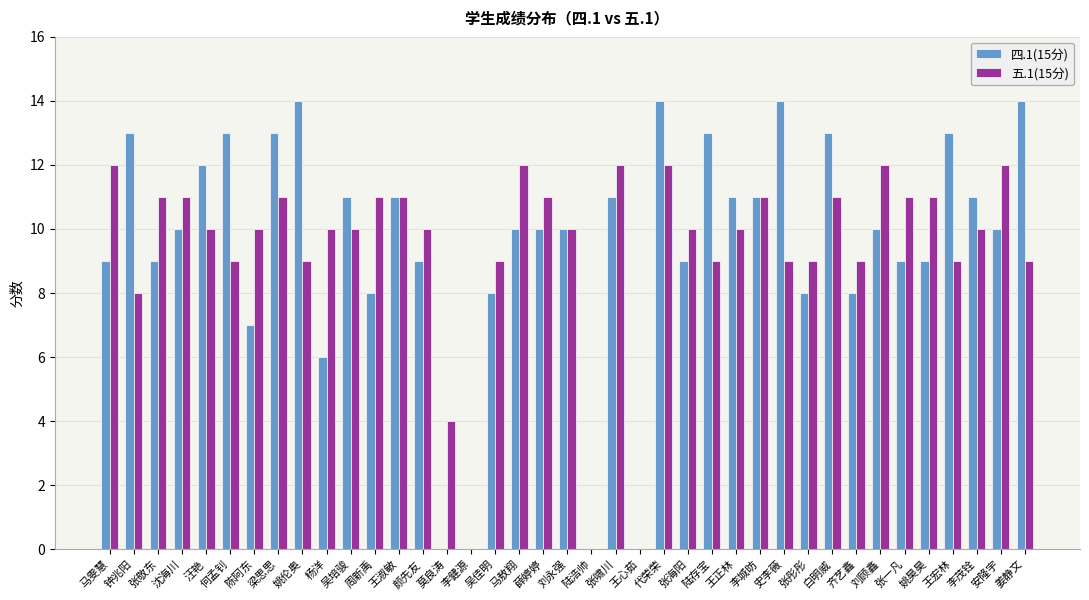

Which series changed the most between 李健源 and 马敖翔?

五.1(15分)